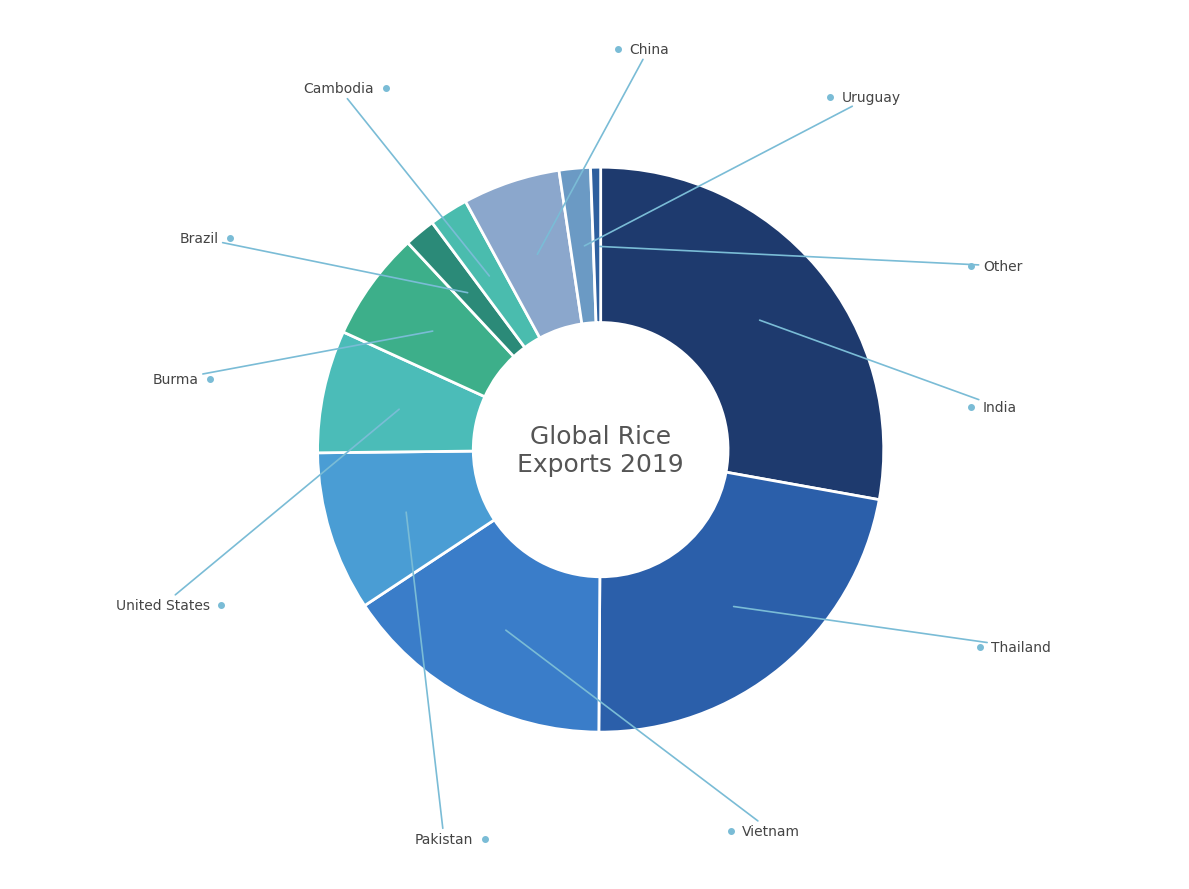

What is the change in value from Vietnam to Brazil?

-6200